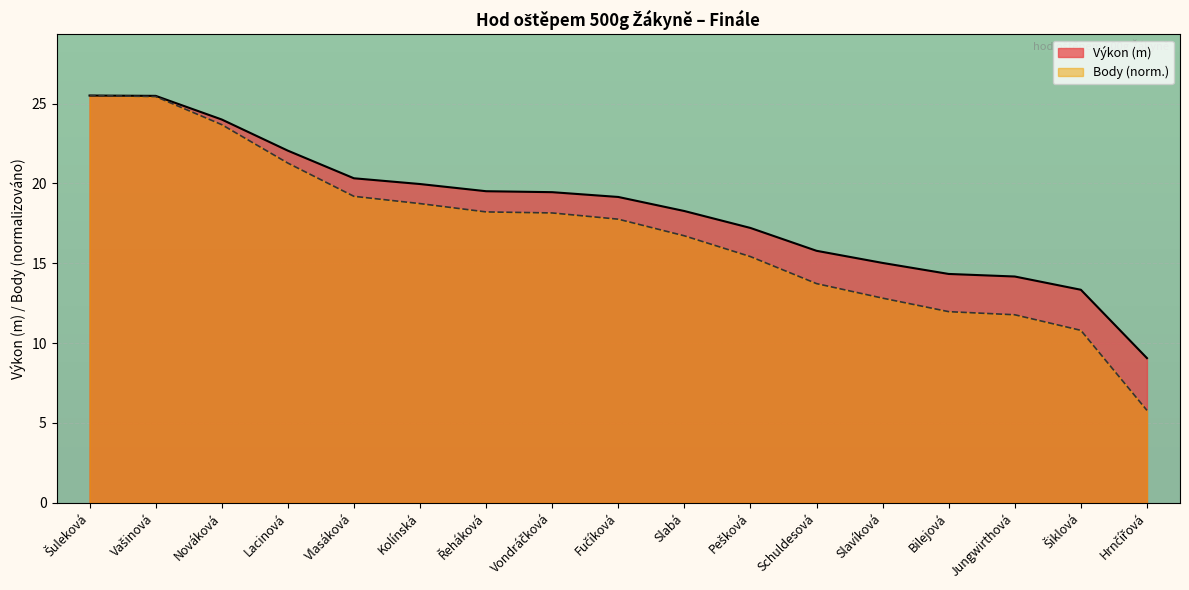

Rank the series by their average value, from lowest to highest.

Body (norm.), Výkon (m)